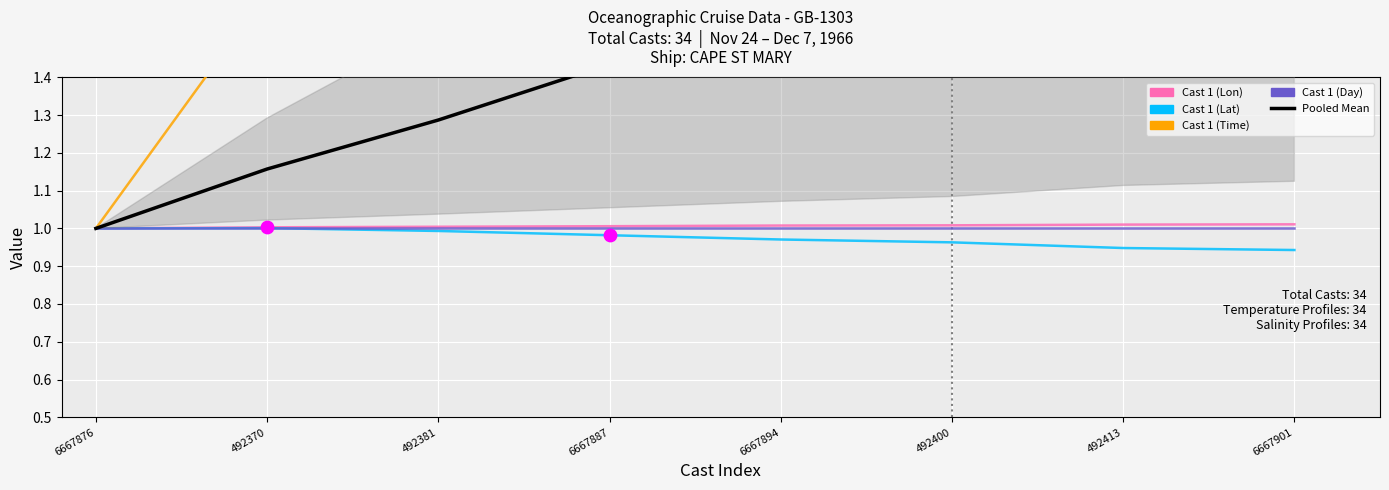

Which series has the largest total across all categories?

Cast 1 (Time)